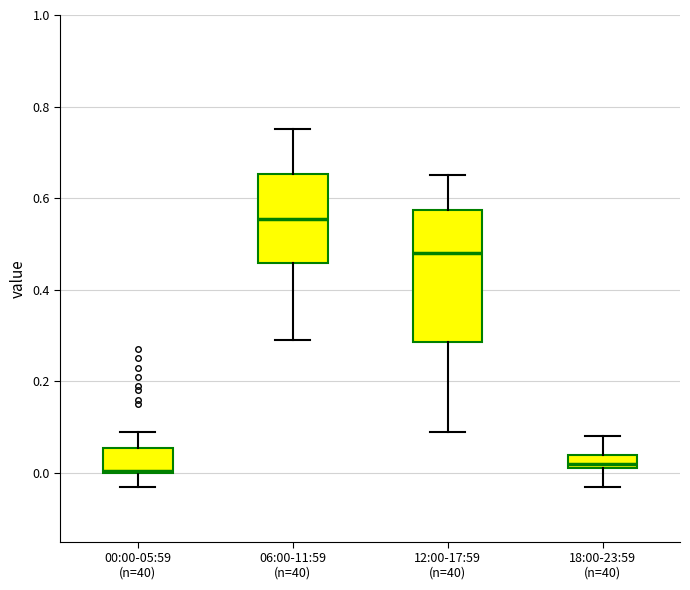

Where is the upper edge of the box for 12:00-17:59 (n=40) on the y-axis? The values are not printed on the chart, so give them approximately, as read against the axis.

0.58